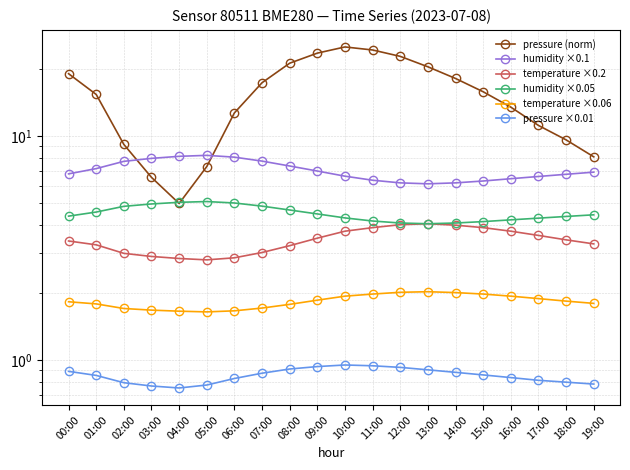

What is the greatest value displayed?

25.0